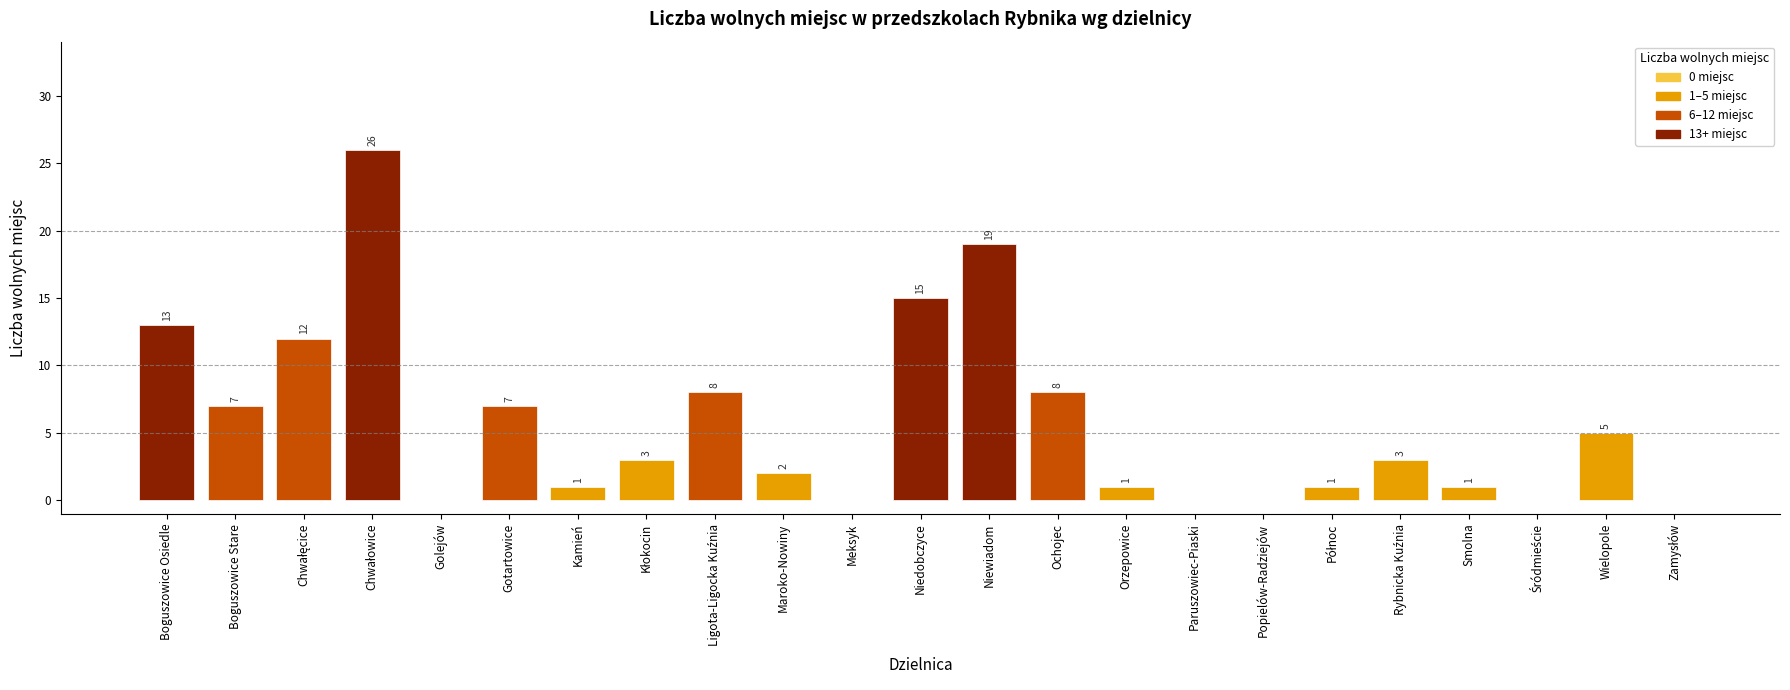

At which label is the value closest to 13?

Boguszowice Osiedle